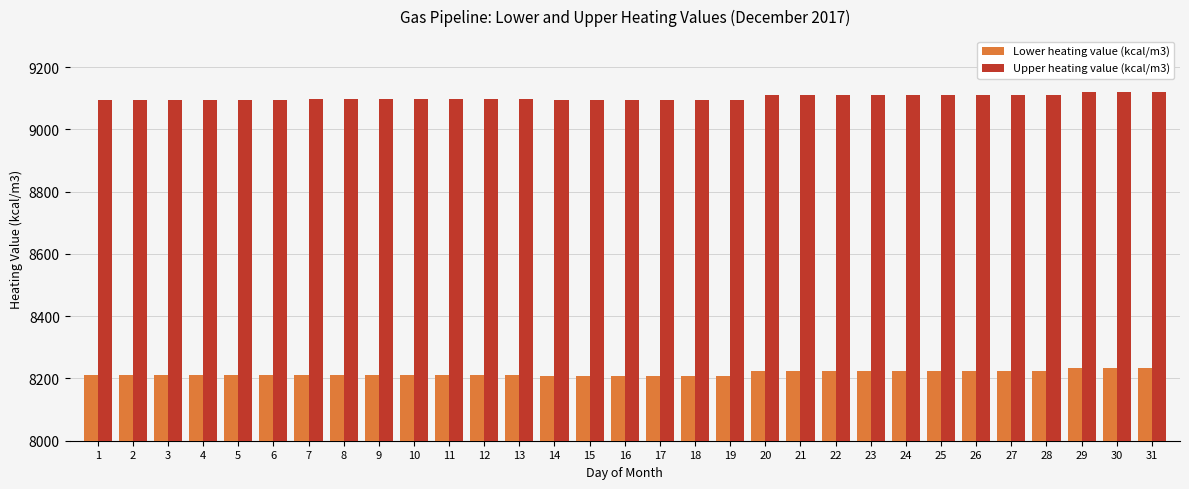

True or false: Upper heating value (kcal/m3) has a value of 9096.9 at 7.

True